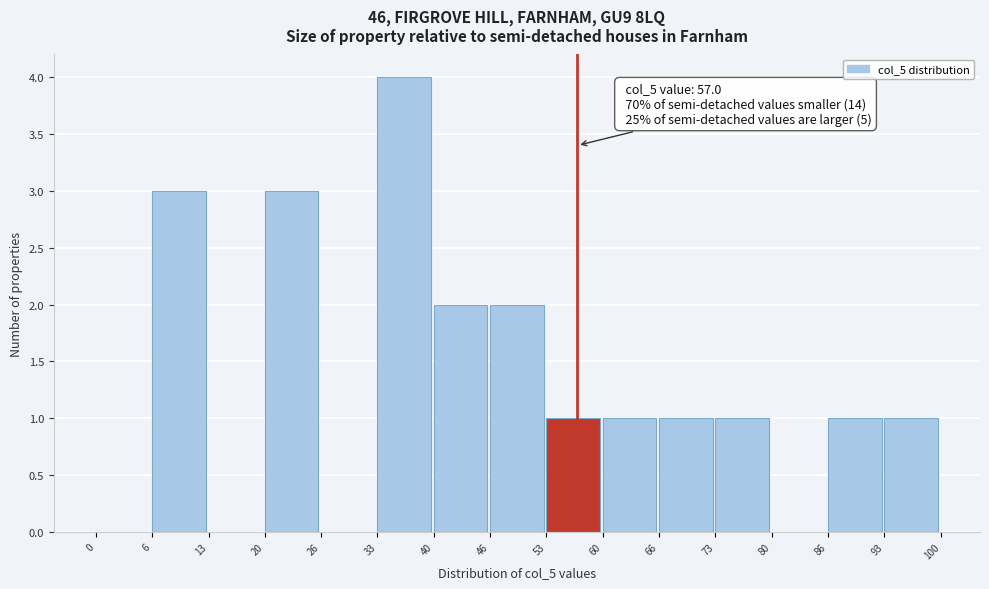

Over which range of the x-axis is the bar tallest?

33 to 40